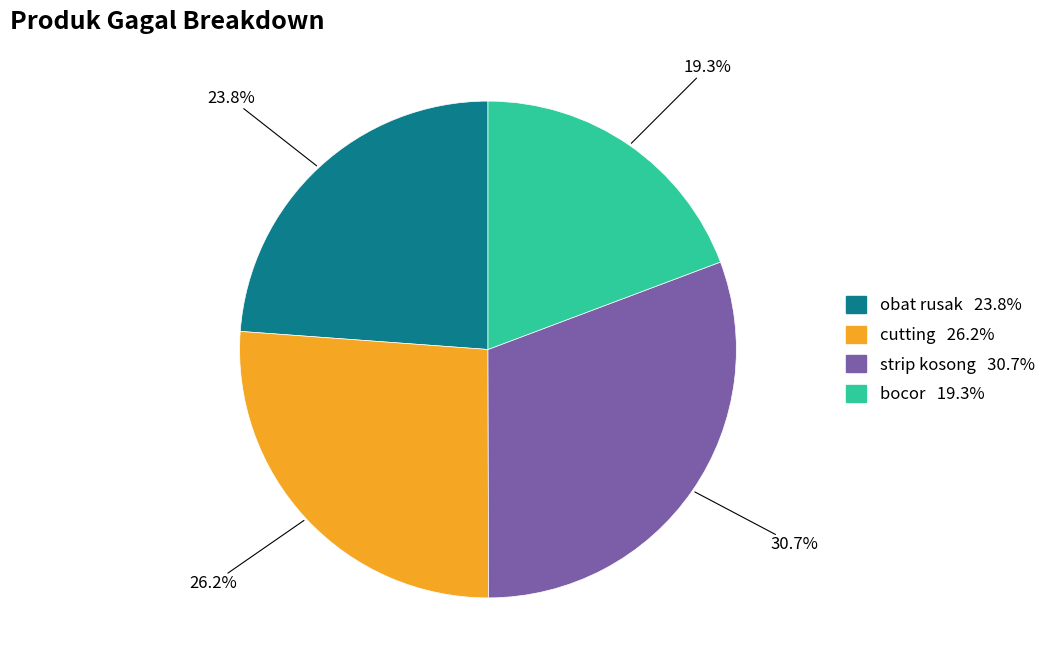

Does strip kosong account for over 50% of the chart?

No